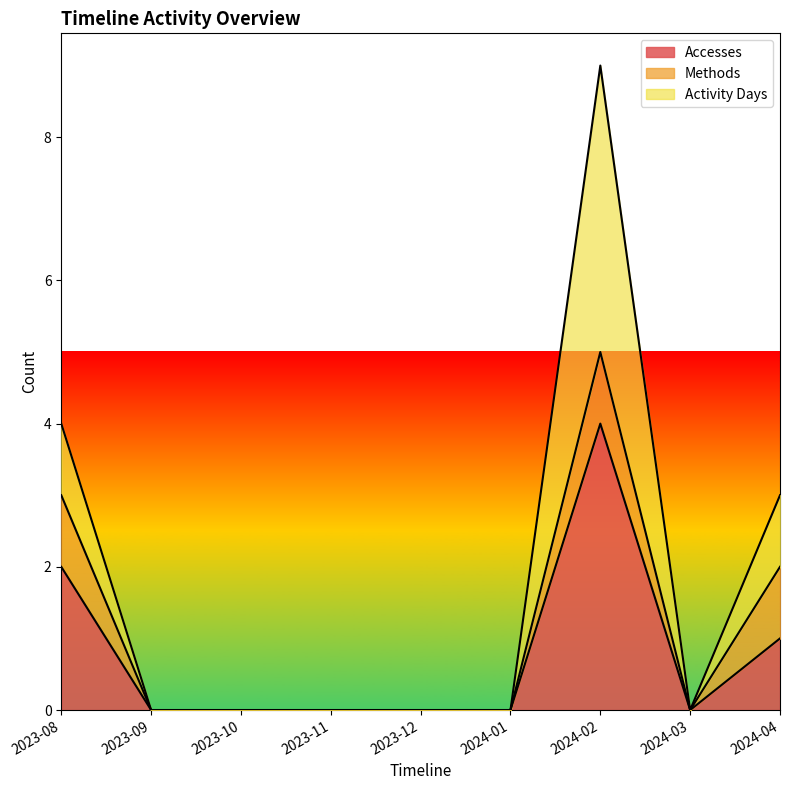

At which category does the chart reach its peak across all series?

2024-02